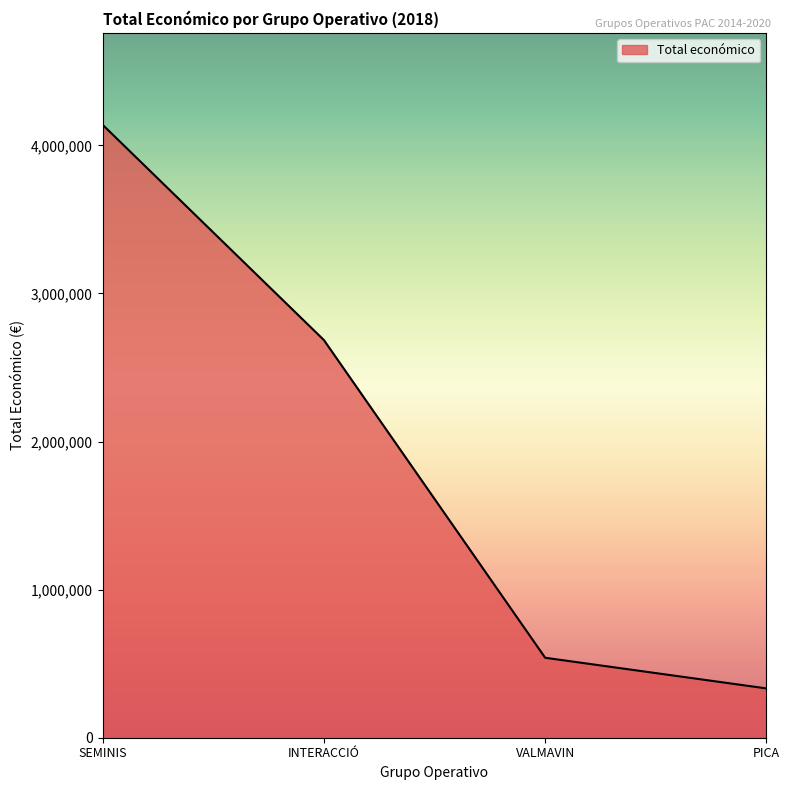

Is it true that the value at SEMINIS is 2689724?

False